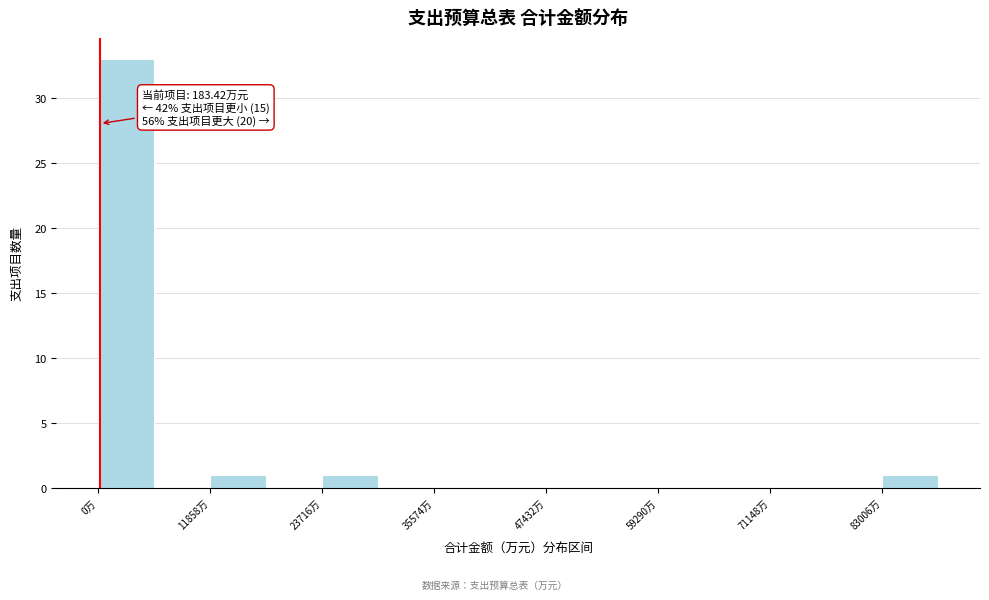

Read against the x-axis, roughly where is the centre of the tallest bar?

2000